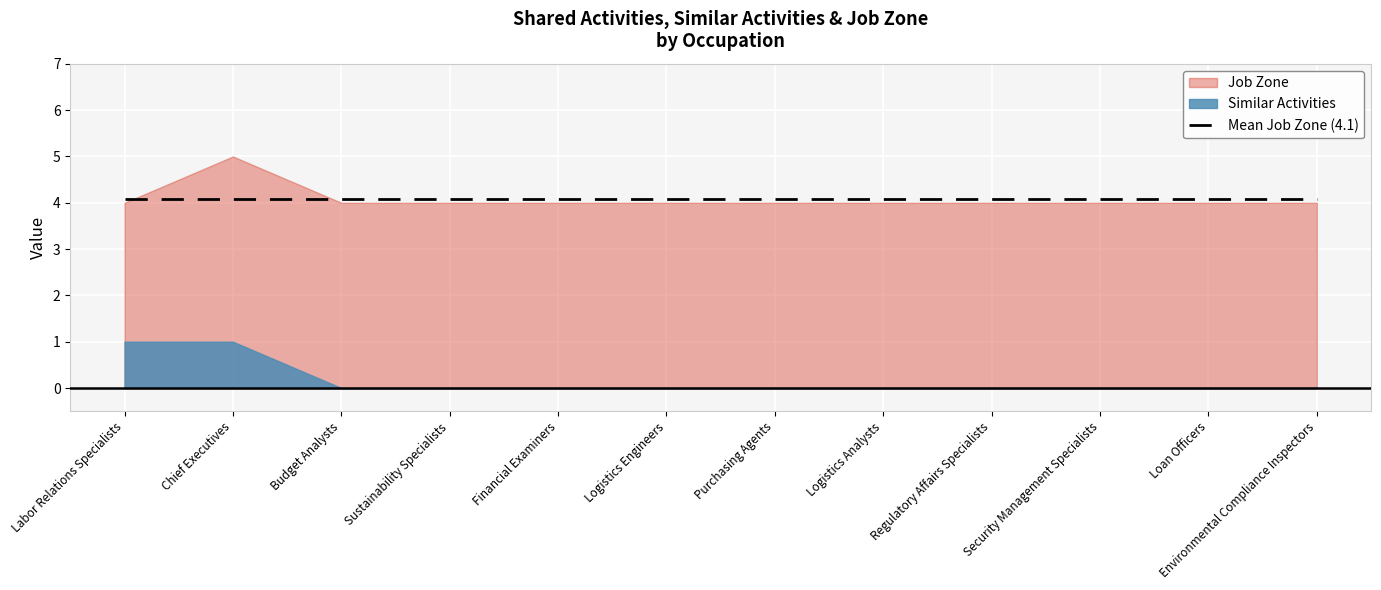

What is the label of the 8th point from the right?

Financial Examiners